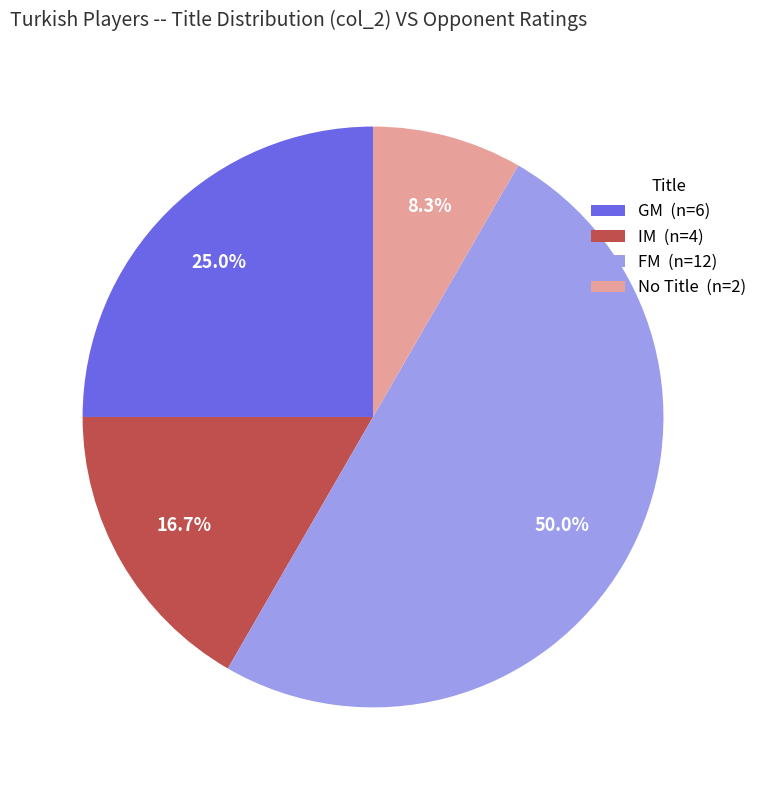

What is the largest slice in the pie chart?

FM (n=12)